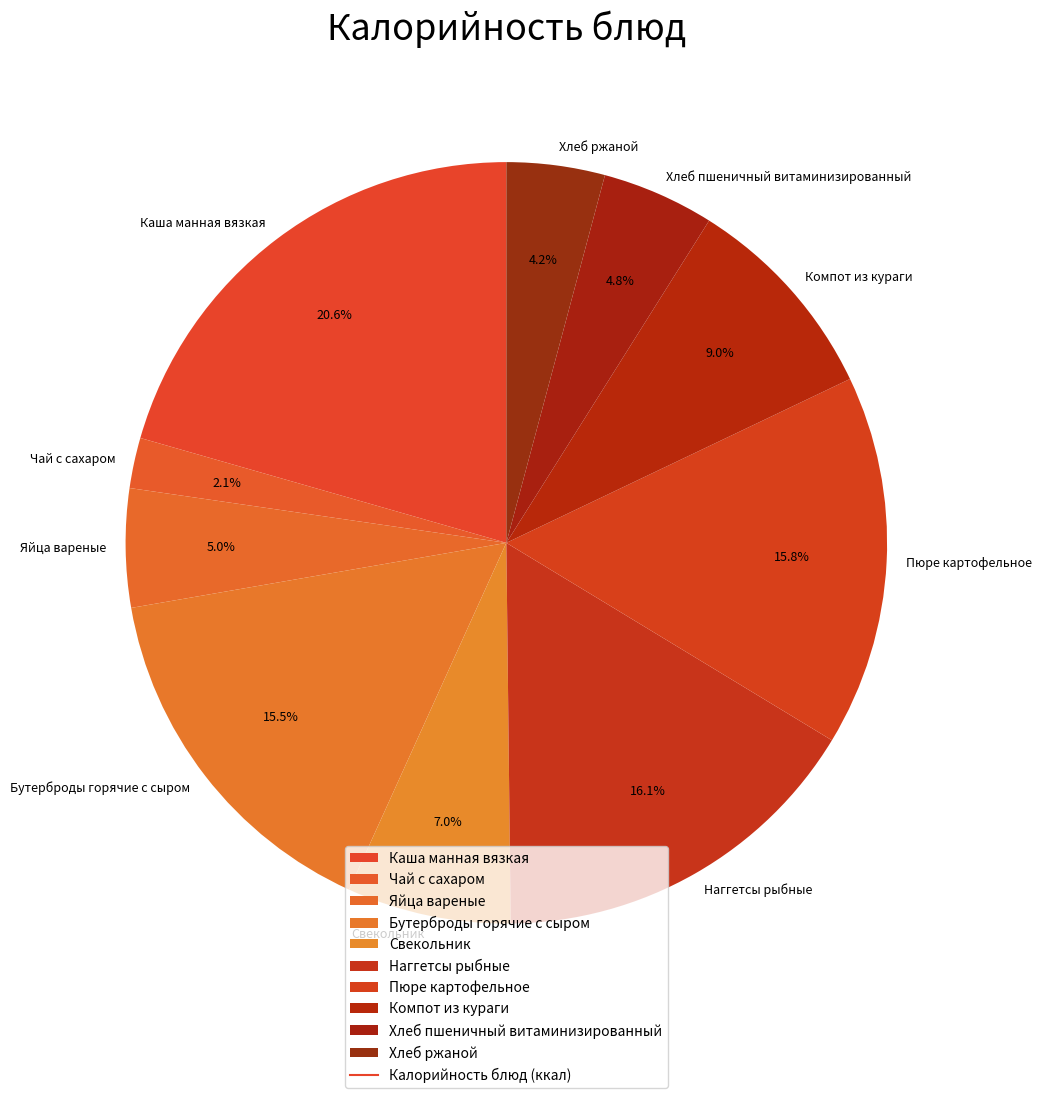

How many slices are in this pie chart?

10